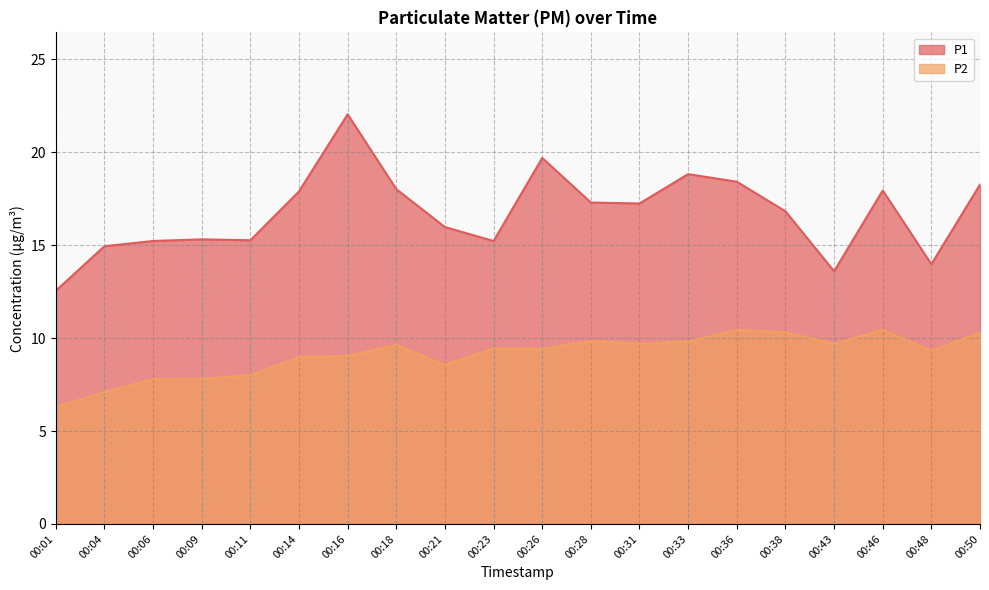

Reading left to right, list all the values displayed in this chart.

P1: 00:01=12.6	00:04=14.9	00:06=15.2	00:09=15.3	00:11=15.3	00:14=17.9	00:16=22.1	00:18=18.0	00:21=16.0	00:23=15.2	00:26=19.7	00:28=17.3	00:31=17.2	00:33=18.8	00:36=18.4	00:38=16.8	00:43=13.6	00:46=17.9	00:48=14.0	00:50=18.3
P2: 00:01=6.3	00:04=7.1	00:06=7.8	00:09=7.8	00:11=8.0	00:14=9.0	00:16=9.1	00:18=9.6	00:21=8.6	00:23=9.4	00:26=9.4	00:28=9.8	00:31=9.7	00:33=9.8	00:36=10.4	00:38=10.3	00:43=9.7	00:46=10.4	00:48=9.3	00:50=10.3